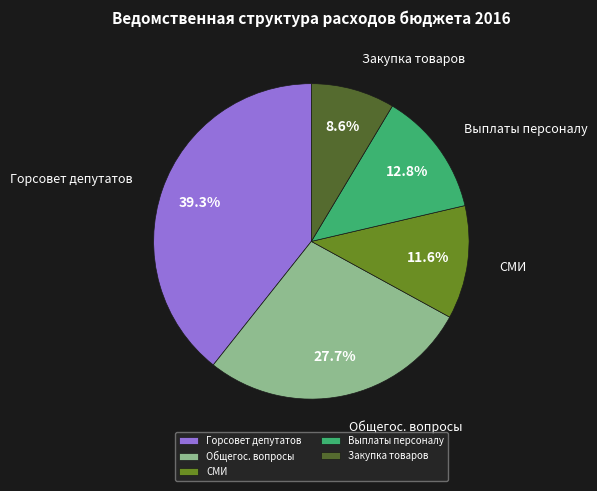

What is the ratio of the value at Общегос. вопросы to the value at Закупка товаров?

3.2